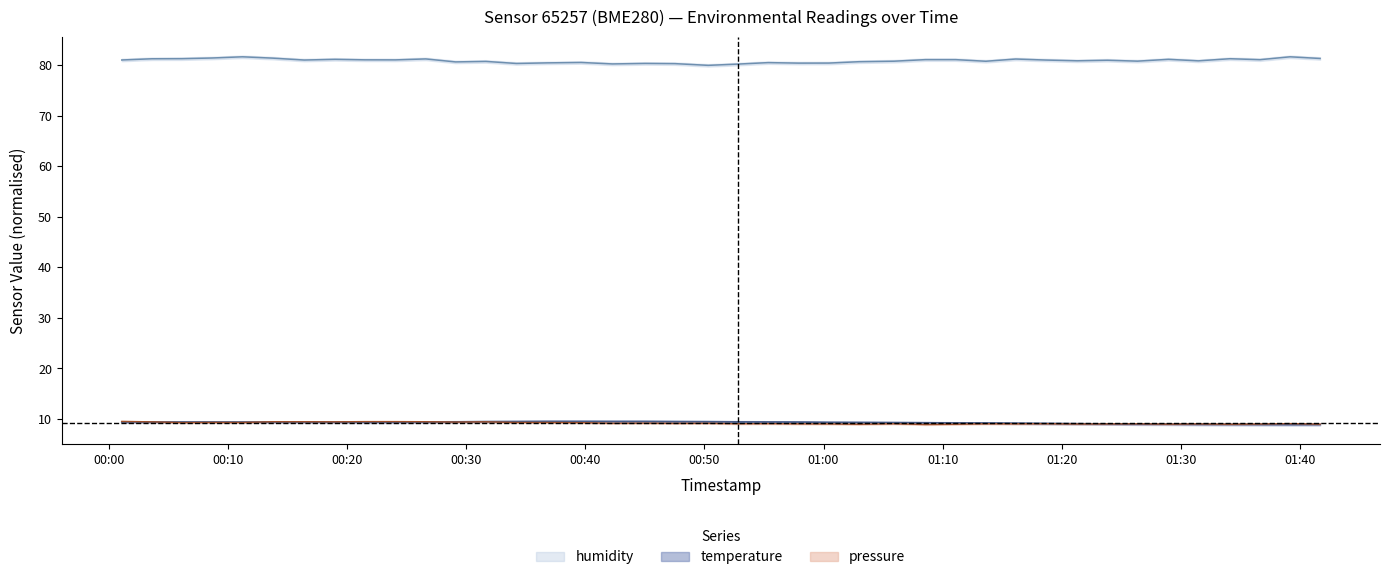

Reading right to left, transcribe all the data shown in this chart.

temperature: 2023-10-13T01:41:41=8.9	2023-10-13T01:39:10=8.9	2023-10-13T01:36:38=8.9	2023-10-13T01:34:07=8.9	2023-10-13T01:31:28=8.9	2023-10-13T01:28:57=9.0	2023-10-13T01:26:21=9.0	2023-10-13T01:23:50=9.0	2023-10-13T01:21:18=9.1	2023-10-13T01:18:38=9.1	2023-10-13T01:16:08=9.2	2023-10-13T01:13:37=9.2	2023-10-13T01:11:05=9.2	2023-10-13T01:08:33=9.3	2023-10-13T01:05:55=9.3	2023-10-13T01:02:58=9.3	2023-10-13T01:00:27=9.3	2023-10-13T00:57:55=9.4	2023-10-13T00:55:21=9.4	2023-10-13T00:52:50=9.4	2023-10-13T00:50:19=9.5	2023-10-13T00:47:31=9.5	2023-10-13T00:45:01=9.5	2023-10-13T00:42:16=9.5	2023-10-13T00:39:39=9.5	2023-10-13T00:36:49=9.5	2023-10-13T00:34:13=9.5	2023-10-13T00:31:39=9.5	2023-10-13T00:29:06=9.4	2023-10-13T00:26:36=9.4	2023-10-13T00:24:03=9.4	2023-10-13T00:21:29=9.4	2023-10-13T00:18:59=9.4	2023-10-13T00:16:24=9.4	2023-10-13T00:13:44=9.4	2023-10-13T00:11:13=9.4	2023-10-13T00:08:38=9.4	2023-10-13T00:06:08=9.4	2023-10-13T00:03:37=9.4	2023-10-13T00:01:05=9.4
humidity: 2023-10-13T01:41:41=81.3	2023-10-13T01:39:10=81.6	2023-10-13T01:36:38=81.1	2023-10-13T01:34:07=81.3	2023-10-13T01:31:28=80.8	2023-10-13T01:28:57=81.1	2023-10-13T01:26:21=80.8	2023-10-13T01:23:50=81.0	2023-10-13T01:21:18=80.8	2023-10-13T01:18:38=81.0	2023-10-13T01:16:08=81.2	2023-10-13T01:13:37=80.8	2023-10-13T01:11:05=81.1	2023-10-13T01:08:33=81.1	2023-10-13T01:05:55=80.8	2023-10-13T01:02:58=80.7	2023-10-13T01:00:27=80.4	2023-10-13T00:57:55=80.4	2023-10-13T00:55:21=80.5	2023-10-13T00:52:50=80.2	2023-10-13T00:50:19=80.0	2023-10-13T00:47:31=80.3	2023-10-13T00:45:01=80.3	2023-10-13T00:42:16=80.2	2023-10-13T00:39:39=80.5	2023-10-13T00:36:49=80.4	2023-10-13T00:34:13=80.3	2023-10-13T00:31:39=80.7	2023-10-13T00:29:06=80.6	2023-10-13T00:26:36=81.2	2023-10-13T00:24:03=81.0	2023-10-13T00:21:29=81.0	2023-10-13T00:18:59=81.1	2023-10-13T00:16:24=81.0	2023-10-13T00:13:44=81.4	2023-10-13T00:11:13=81.6	2023-10-13T00:08:38=81.4	2023-10-13T00:06:08=81.3	2023-10-13T00:03:37=81.2	2023-10-13T00:01:05=81.0
pressure_scaled: 2023-10-13T01:41:41=9.0	2023-10-13T01:39:10=9.1	2023-10-13T01:36:38=9.0	2023-10-13T01:34:07=9.0	2023-10-13T01:31:28=9.0	2023-10-13T01:28:57=9.0	2023-10-13T01:26:21=9.1	2023-10-13T01:23:50=9.0	2023-10-13T01:21:18=9.0	2023-10-13T01:18:38=9.1	2023-10-13T01:16:08=9.1	2023-10-13T01:13:37=9.1	2023-10-13T01:11:05=9.0	2023-10-13T01:08:33=8.9	2023-10-13T01:05:55=9.1	2023-10-13T01:02:58=9.0	2023-10-13T01:00:27=9.0	2023-10-13T00:57:55=9.0	2023-10-13T00:55:21=9.1	2023-10-13T00:52:50=9.1	2023-10-13T00:50:19=9.2	2023-10-13T00:47:31=9.1	2023-10-13T00:45:01=9.2	2023-10-13T00:42:16=9.2	2023-10-13T00:39:39=9.3	2023-10-13T00:36:49=9.3	2023-10-13T00:34:13=9.3	2023-10-13T00:31:39=9.4	2023-10-13T00:29:06=9.4	2023-10-13T00:26:36=9.5	2023-10-13T00:24:03=9.5	2023-10-13T00:21:29=9.5	2023-10-13T00:18:59=9.4	2023-10-13T00:16:24=9.5	2023-10-13T00:13:44=9.5	2023-10-13T00:11:13=9.3	2023-10-13T00:08:38=9.3	2023-10-13T00:06:08=9.3	2023-10-13T00:03:37=9.4	2023-10-13T00:01:05=9.5